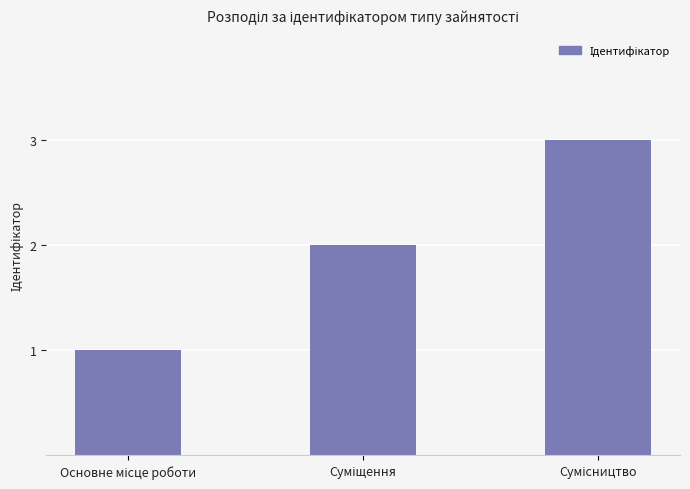

What is the greatest value displayed?

3